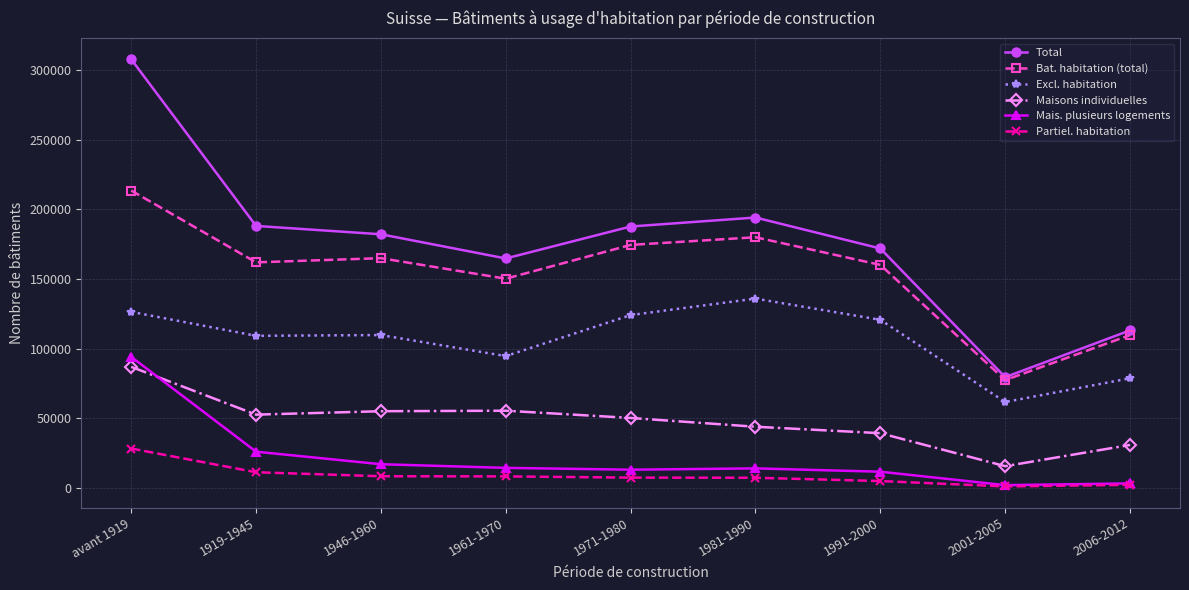

True or false: Excl. habitation and Partiel. habitation cross at least once.

False